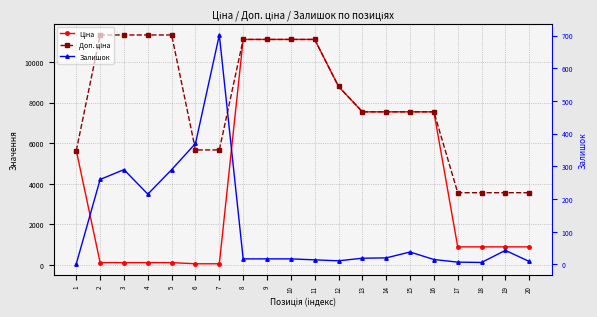

What are all the series names shown in the legend?

Ціна, Доп. ціна, Залишок